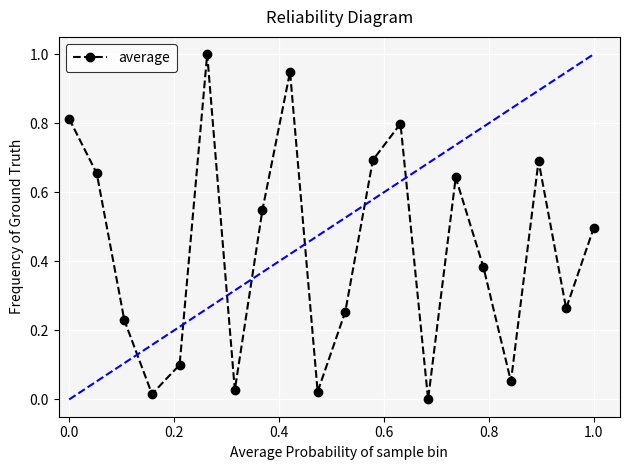

How many interior local peaks (higher than both neighbors) does the data have?

5